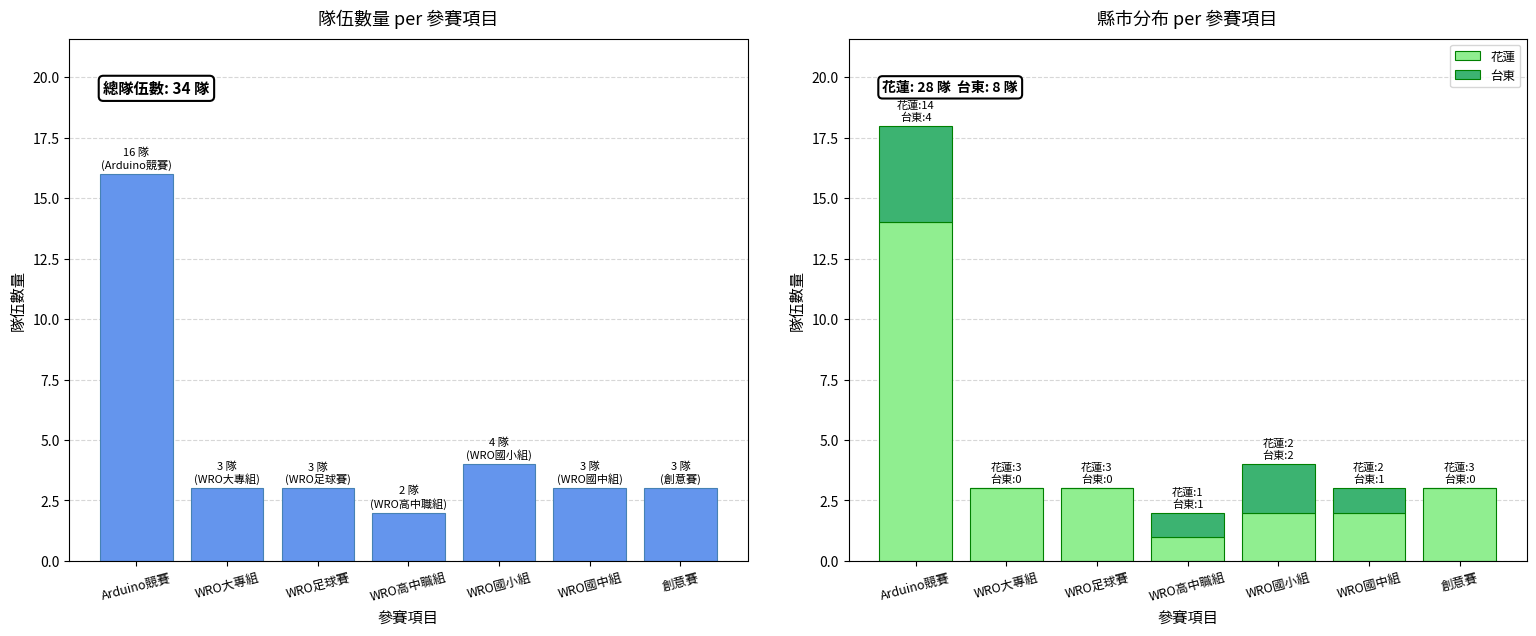

Reading right to left, transcribe all the data shown in this chart.

總隊伍數: 創意賽=3	WRO國中組=3	WRO國小組=4	WRO高中職組=2	WRO足球賽=3	WRO大專組=3	Arduino競賽=16
花蓮: 創意賽=3	WRO國中組=2	WRO國小組=2	WRO高中職組=1	WRO足球賽=3	WRO大專組=3	Arduino競賽=14
台東: 創意賽=0	WRO國中組=1	WRO國小組=2	WRO高中職組=1	WRO足球賽=0	WRO大專組=0	Arduino競賽=4